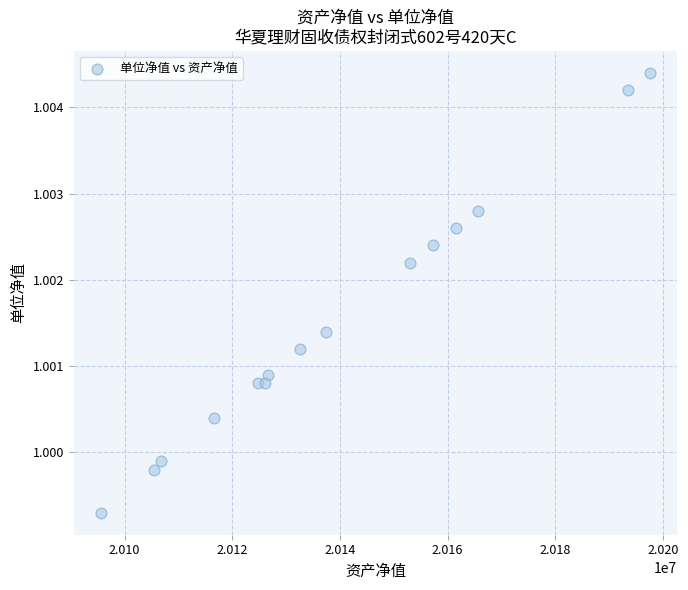

What is the range of X values (max minus min)?

101907.2